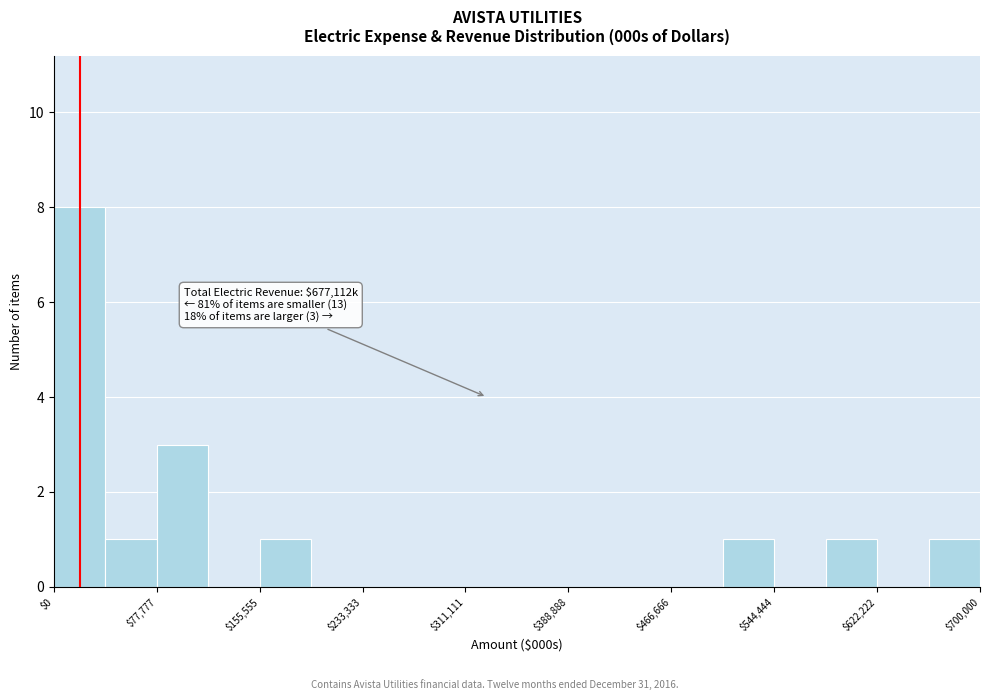

Read against the x-axis, roughly where is the centre of the tallest bar?

20000